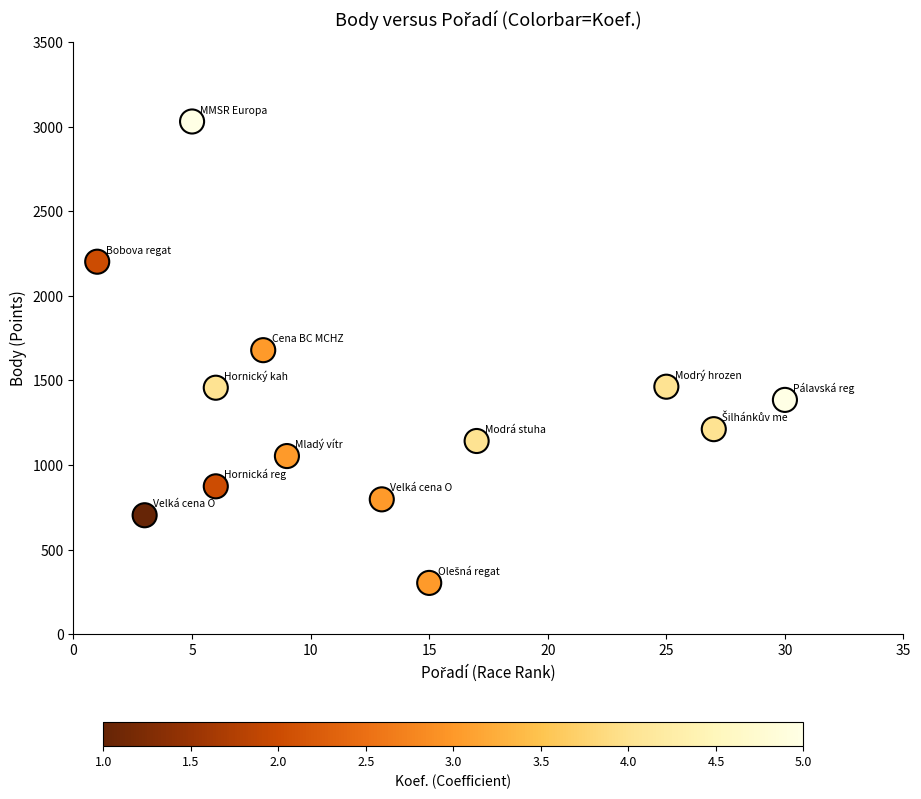

What is the range of Y values (max minus min)?

2728